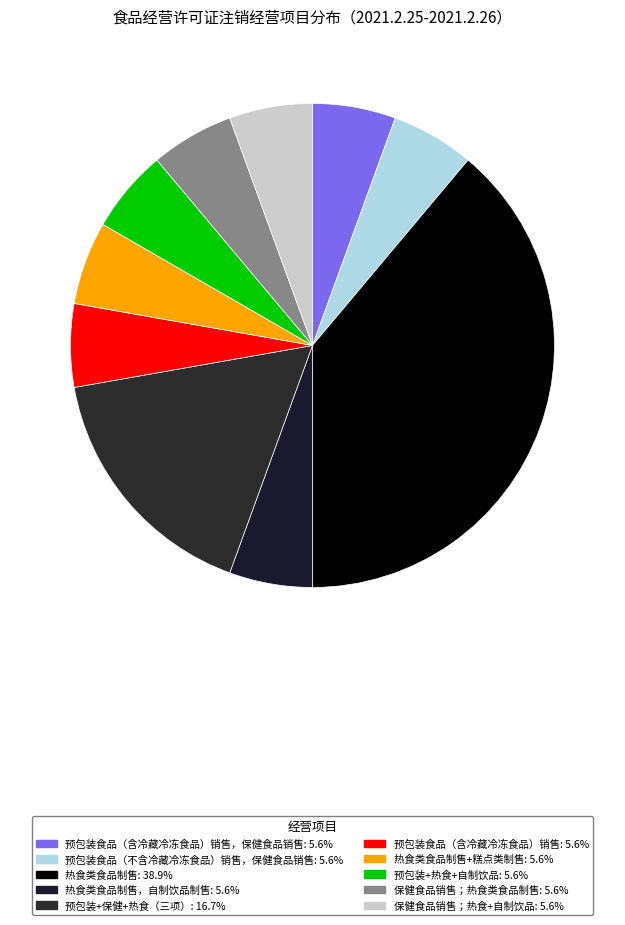

To the nearest percent, what is the average slice percentage?

10%